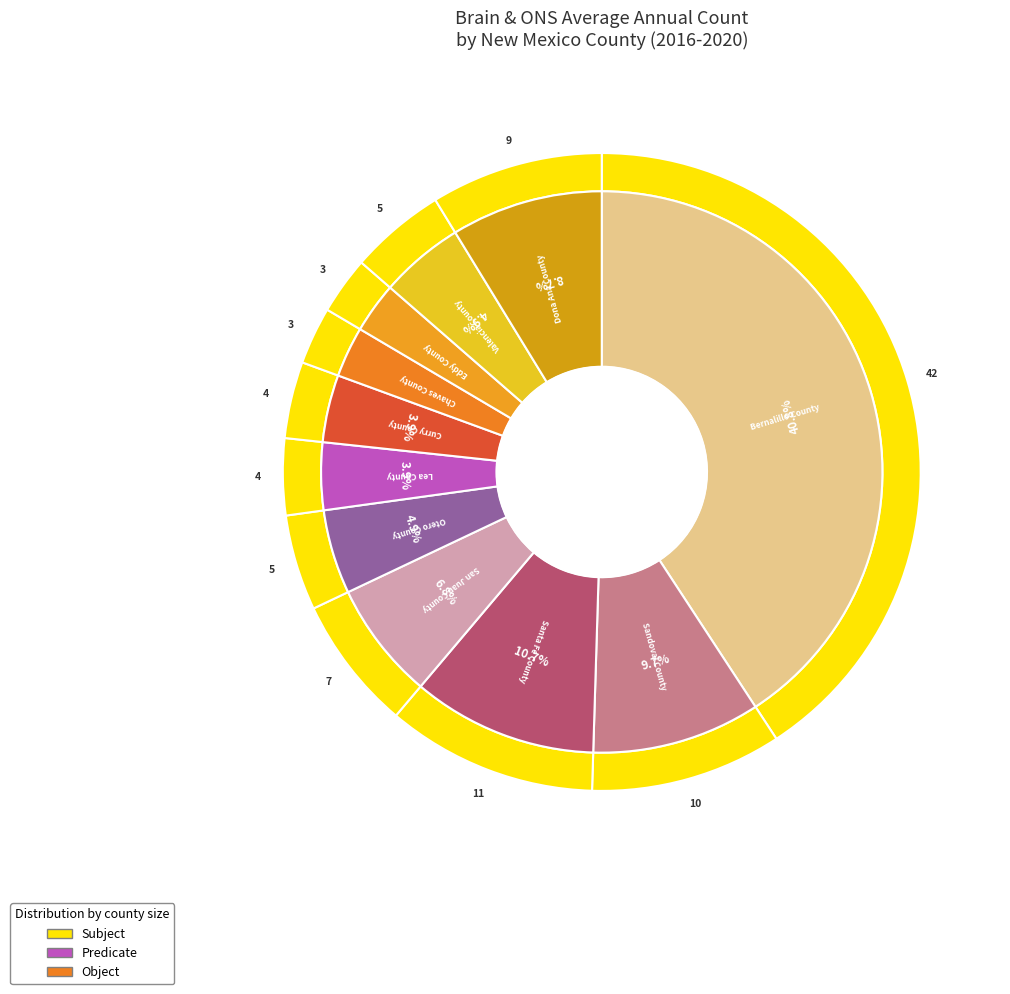

The Bernalillo County slice represents 55% of the pie. True or false?

False